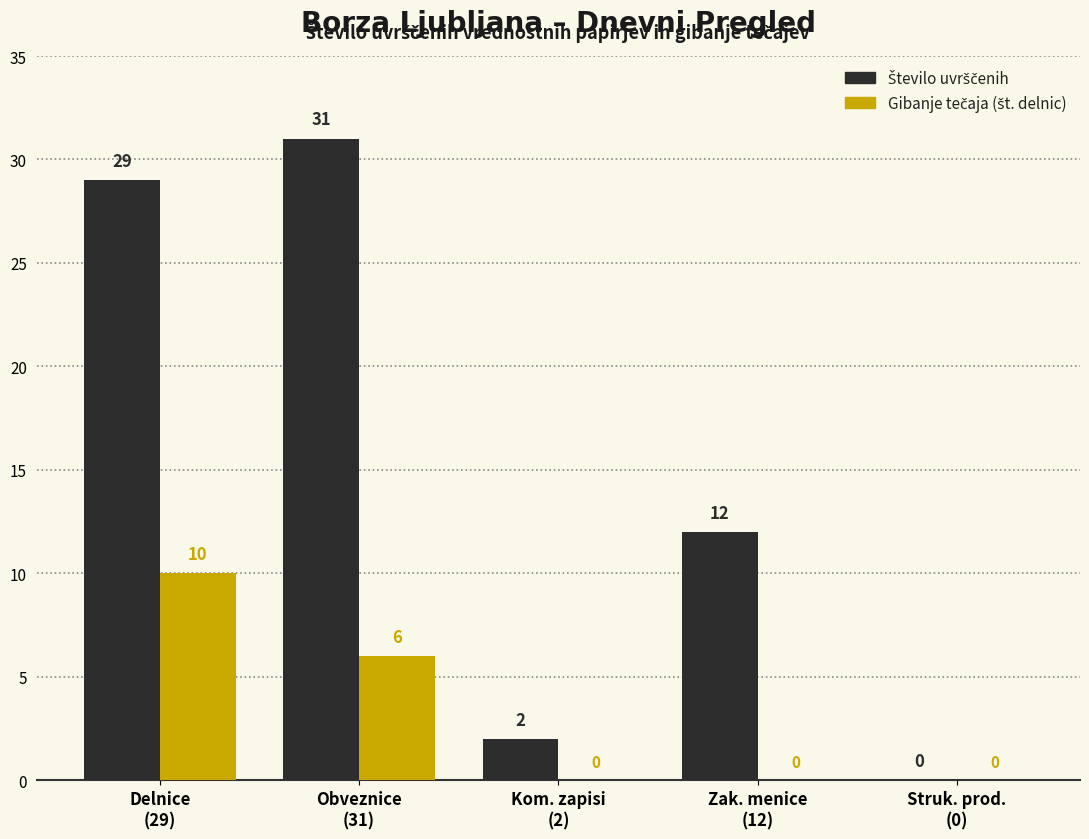

What is the maximum value shown in the chart?

31